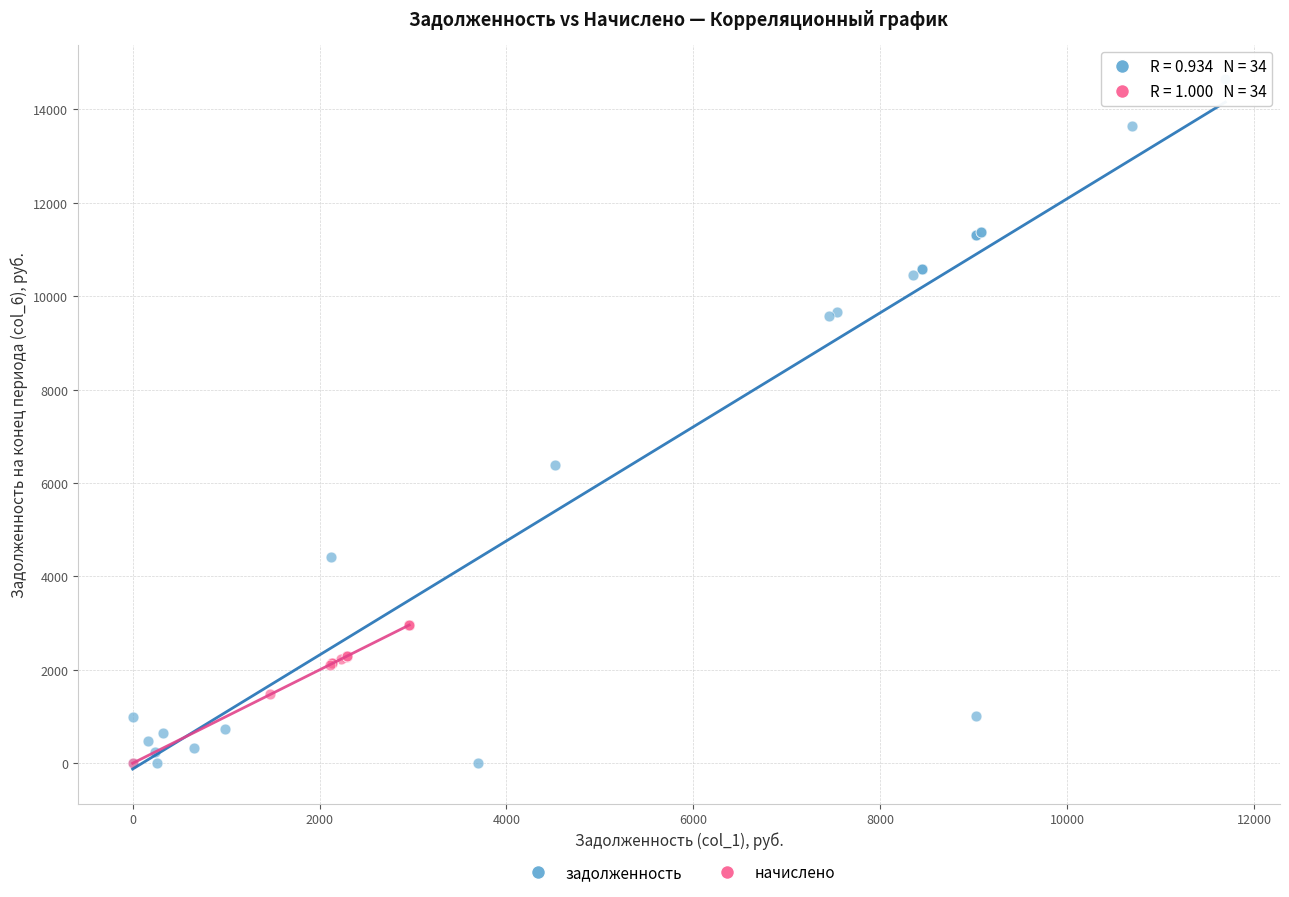

What are all the series names shown in the legend?

задолженность, начислено